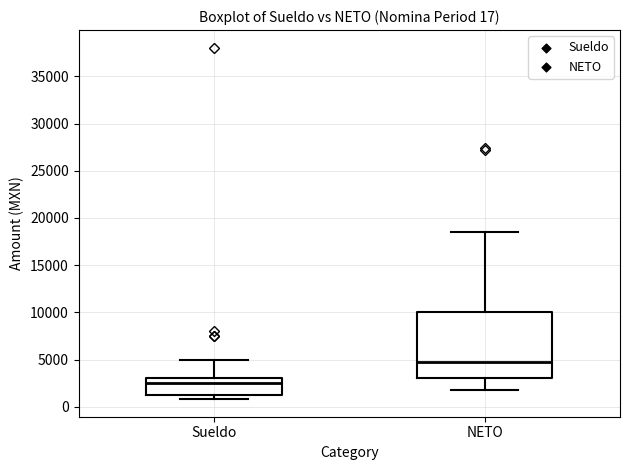

Comparing the boxes themselves (not the whiskers), which one is the tallest?

NETO